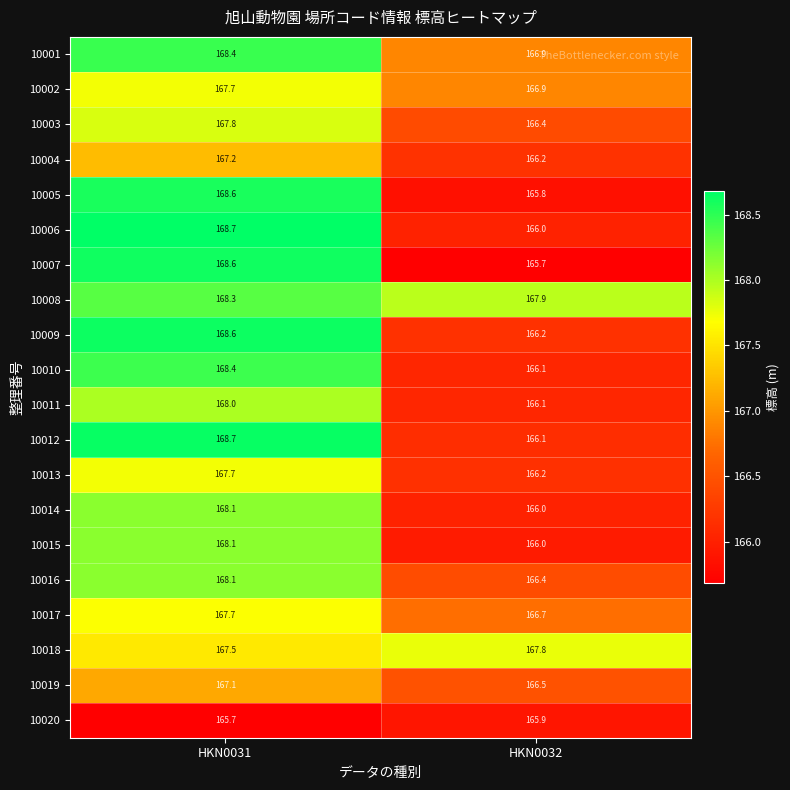

Which label corresponds to the largest value in the chart?

HKN0031